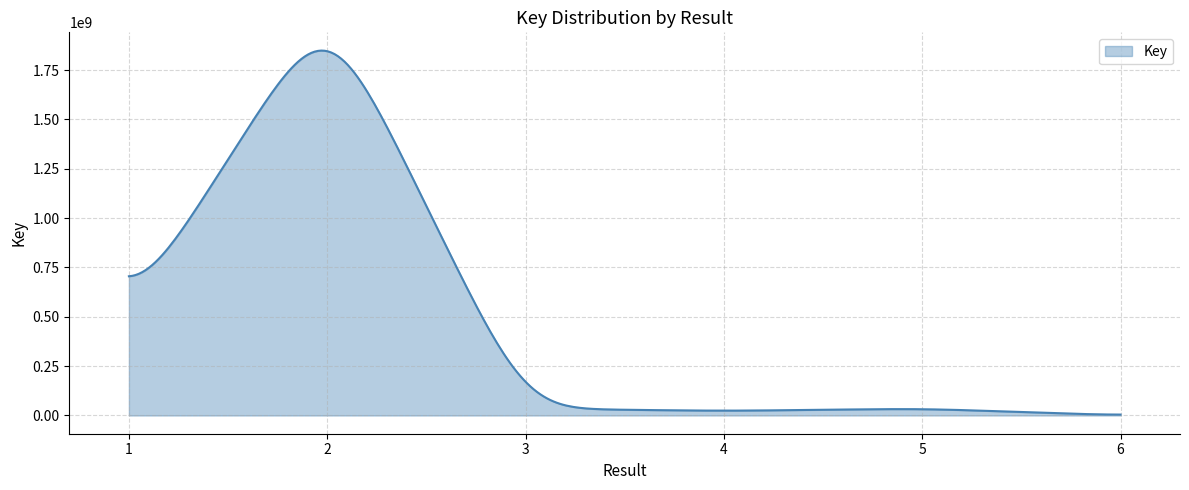

Reading left to right, what are all the values shown in this chart?

507441553	2088368469	34696767	23070942	34696855	312821